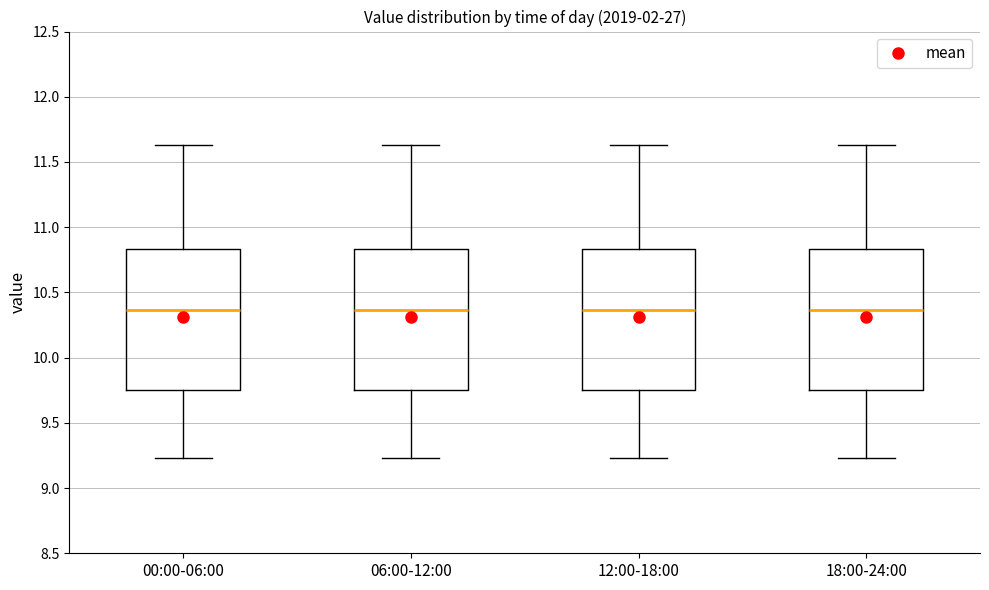

Where is the upper edge of the box for 00:00-06:00 on the y-axis? The values are not printed on the chart, so give them approximately, as read against the axis.

10.85